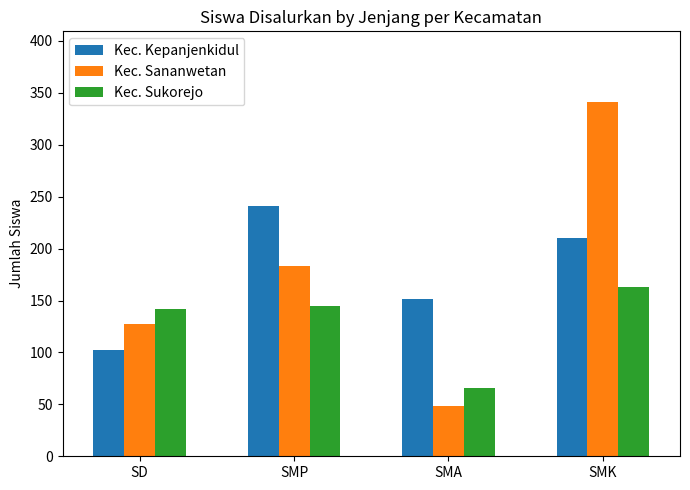

Count the number of categories in the chart.

4